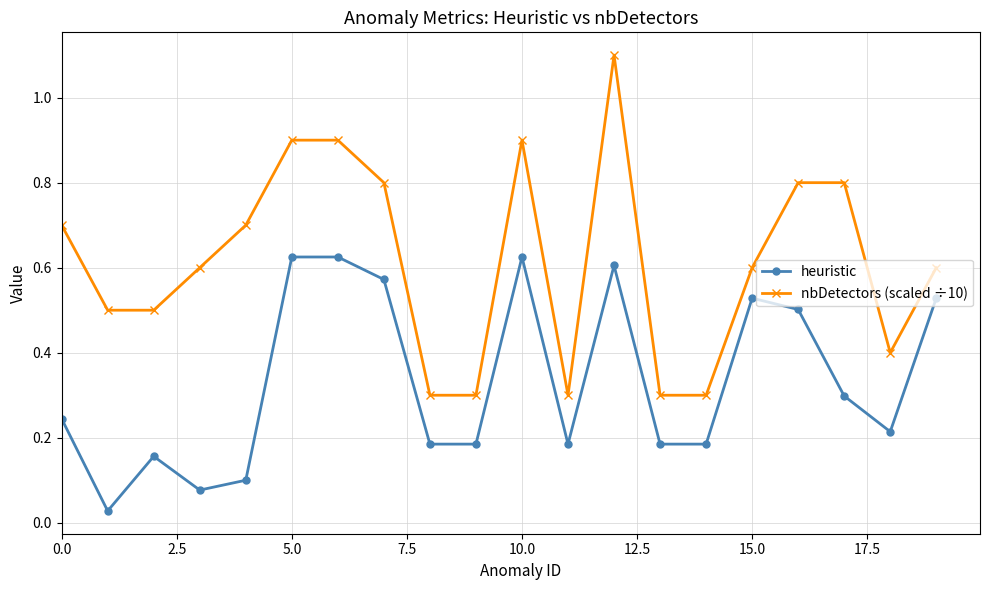

Which series has the widest spread of values?

nbDetectors (scaled ÷10)